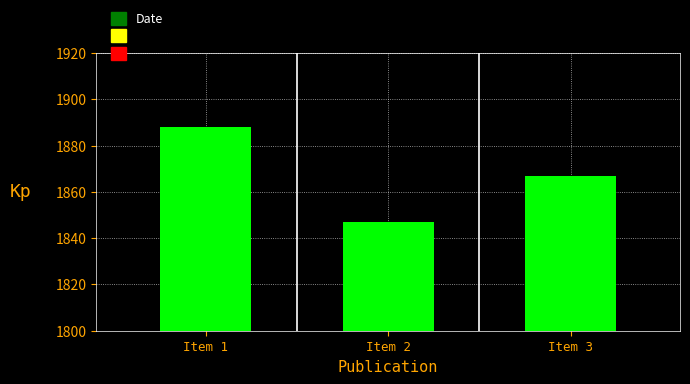

How many data points are less than 1867?

1